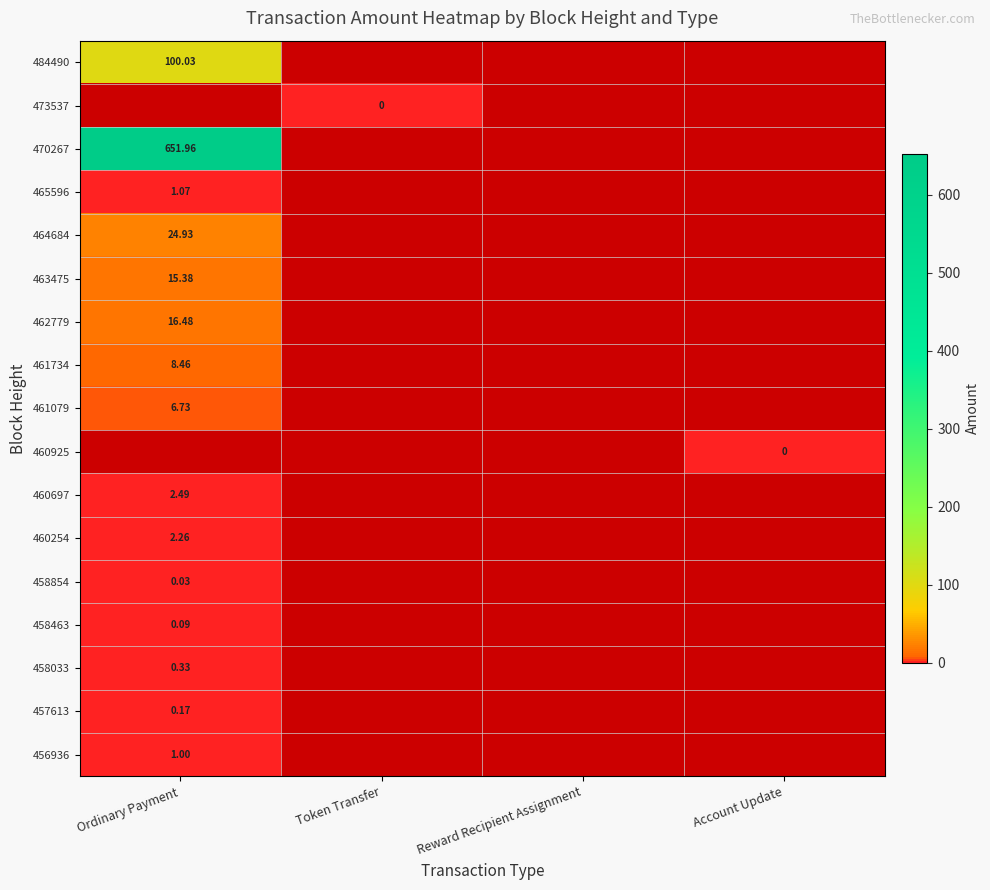

What is the greatest value displayed?

652.0